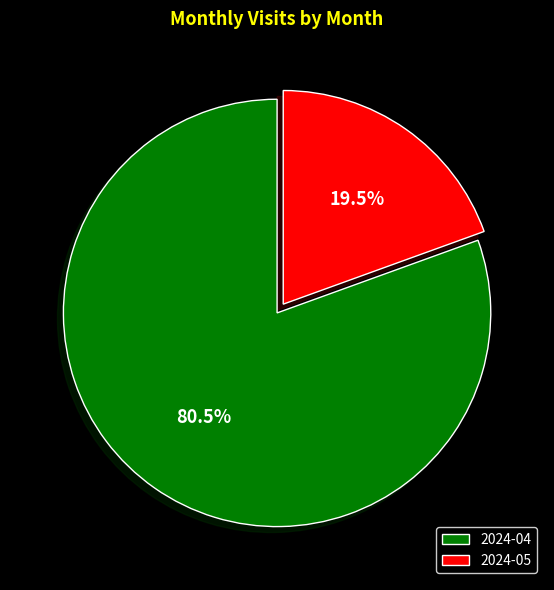

What is the largest slice in the pie chart?

2024-04